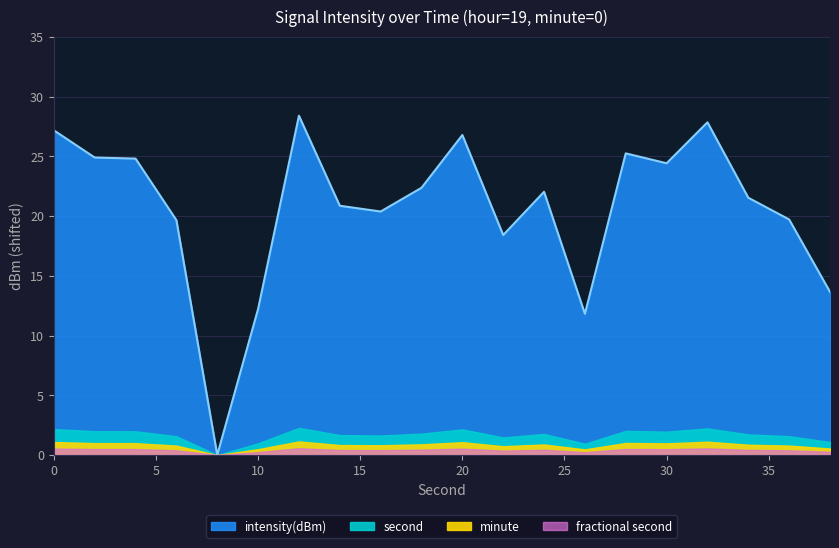

Count the number of categories in the chart.

20